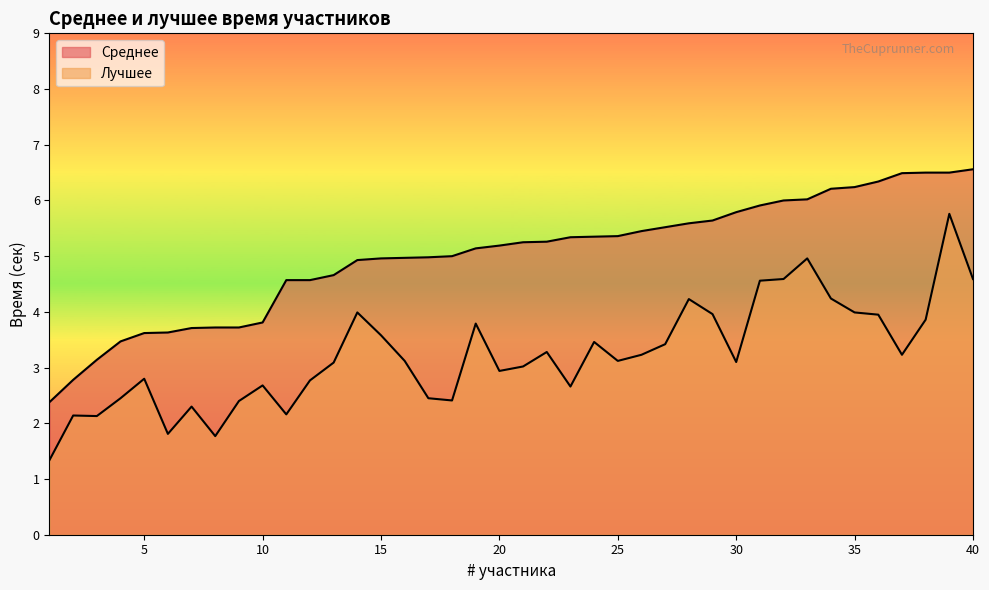

True or false: Лучшее and Среднее intersect in this chart.

False